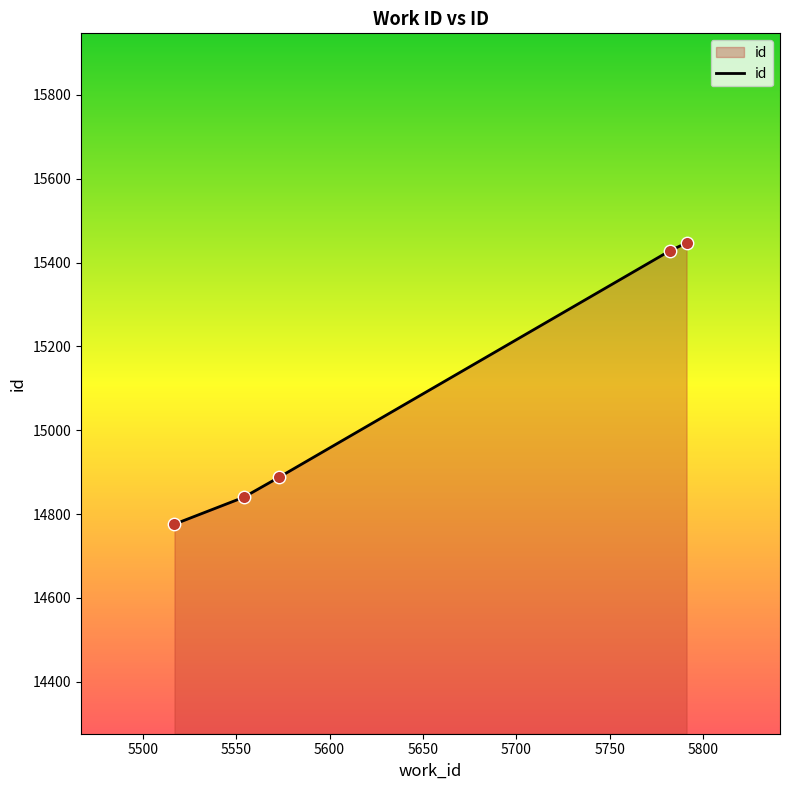

What is the maximum value shown in the chart?

15447